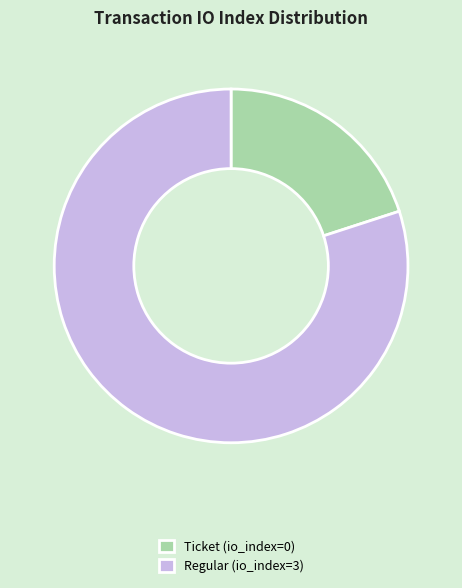

Rank the categories by value from highest to lowest.

Regular (io_index=3), Ticket (io_index=0)